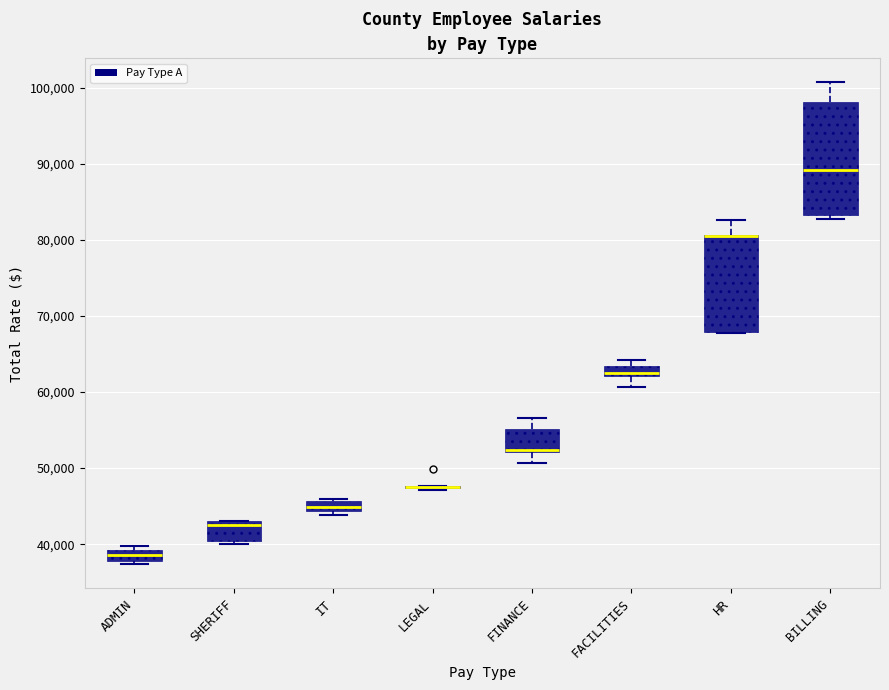

Comparing the boxes themselves (not the whiskers), which one is the tallest?

BILLING